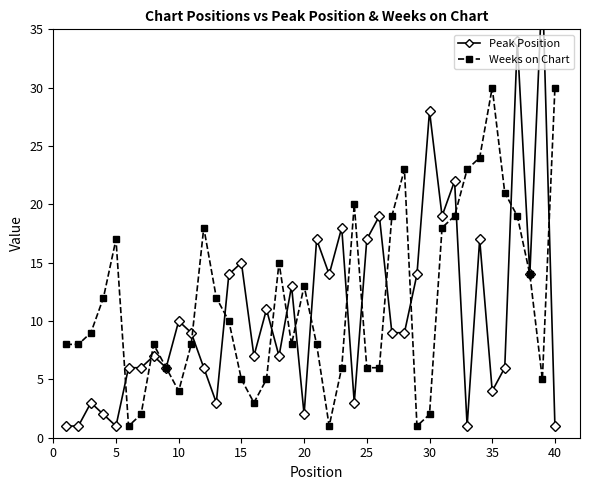

Where is the first local maximum for Weeks on Chart?

5